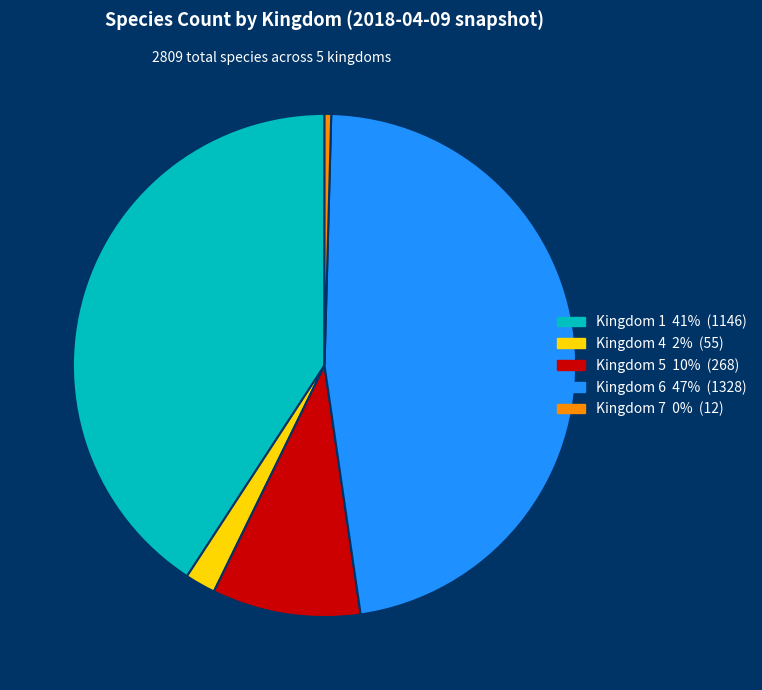

Is there a majority slice in this chart?

No